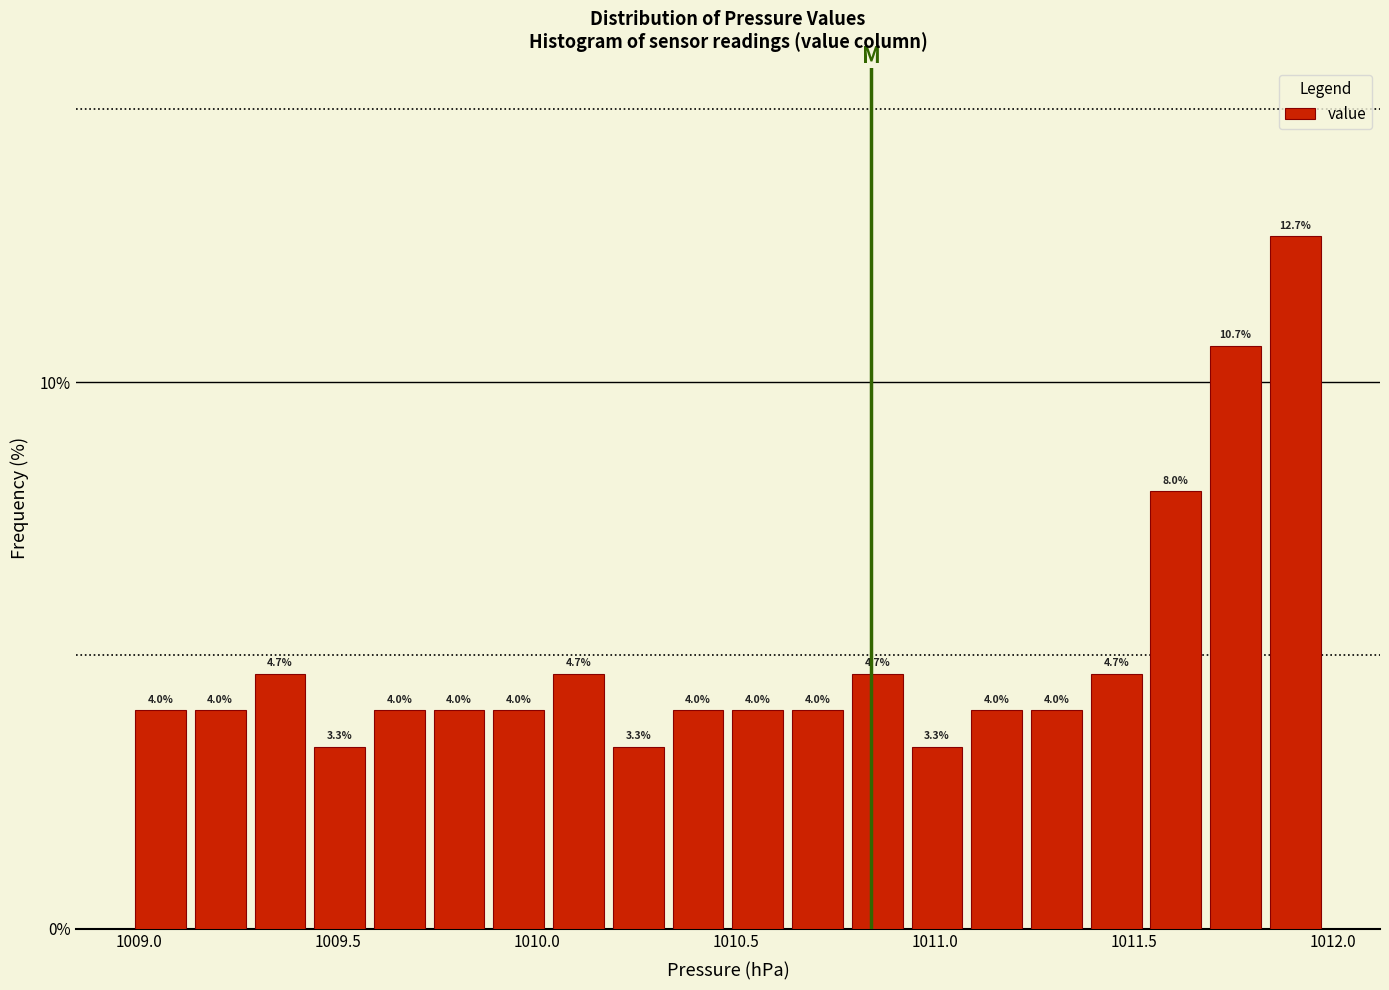

Around what value on the x-axis is the tallest bar? Give the approximate position of its centre, as read against the axis.

1011.90